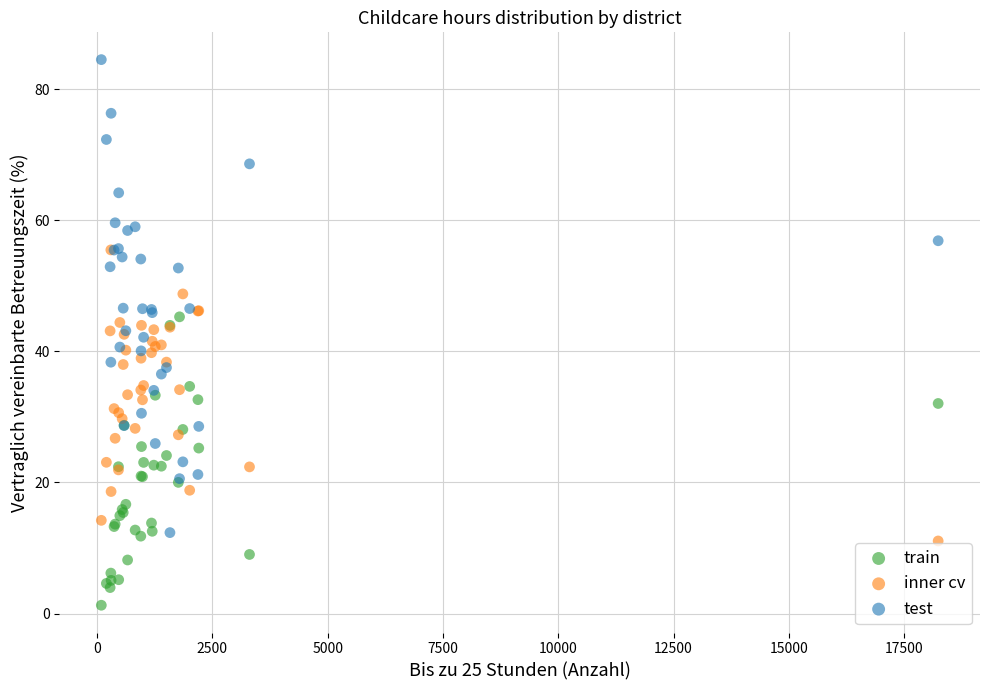

What are all the series names shown in the legend?

train, inner cv, test